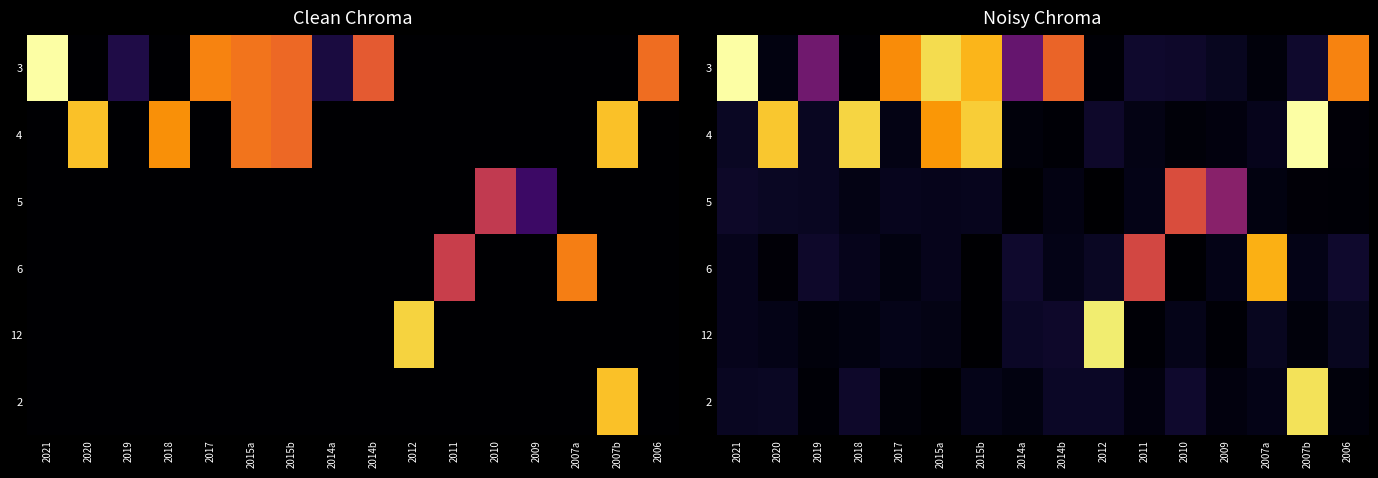

Which series has the widest spread of values?

3